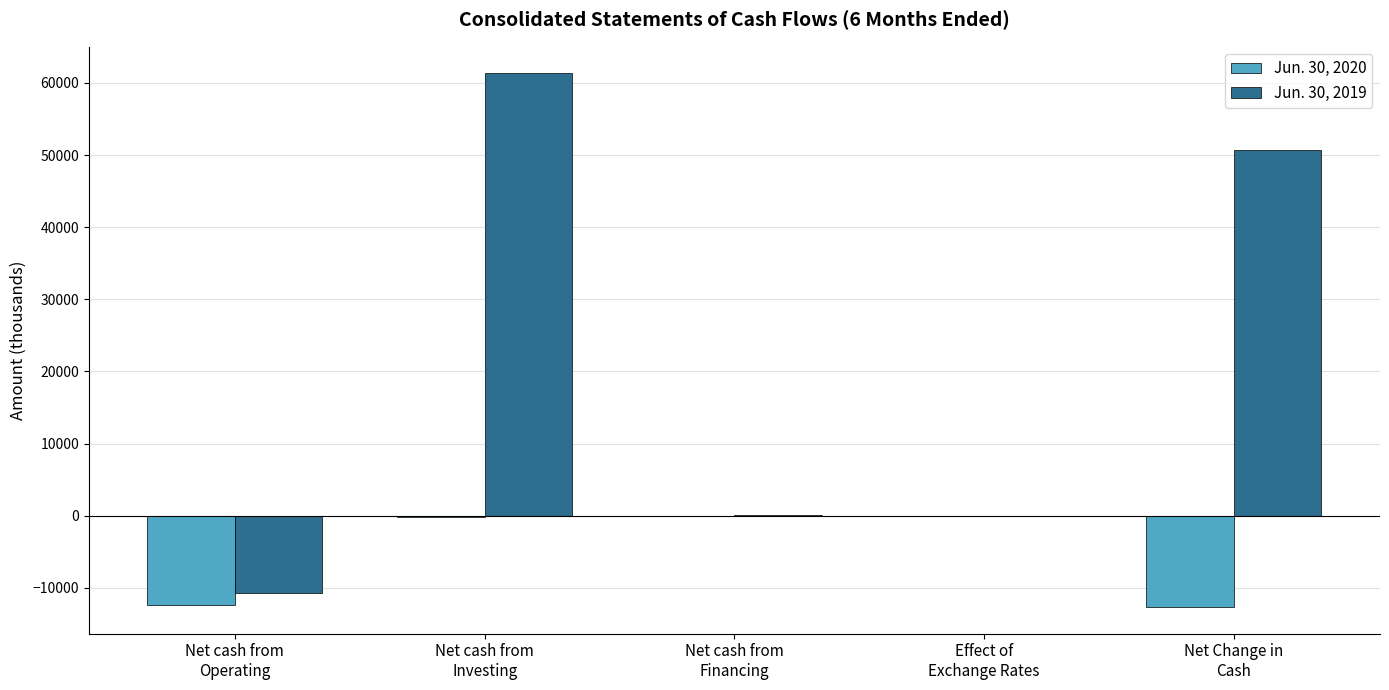

Is the value of Jun. 30, 2020 at Net Change in
Cash greater than the value of Jun. 30, 2019 at Net cash from
Financing?

No